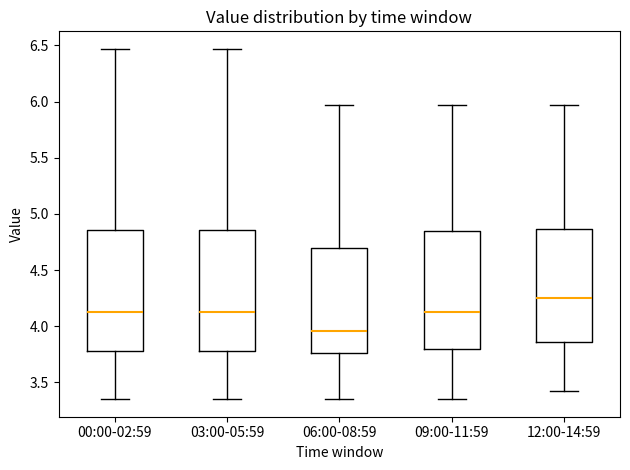

Reading left to right, read every box against the y-axis: the position of its median line, the range the box covers, and the ends of its whiskers. The values are not printed on the chart, so give them approximately, as read against the axis.

00:00-02:59: median 4.15, box 3.80 to 4.85, whiskers 3.35 to 6.45
03:00-05:59: median 4.15, box 3.80 to 4.85, whiskers 3.35 to 6.45
06:00-08:59: median 3.95, box 3.75 to 4.70, whiskers 3.35 to 5.95
09:00-11:59: median 4.15, box 3.80 to 4.85, whiskers 3.35 to 5.95
12:00-14:59: median 4.25, box 3.85 to 4.85, whiskers 3.40 to 5.95